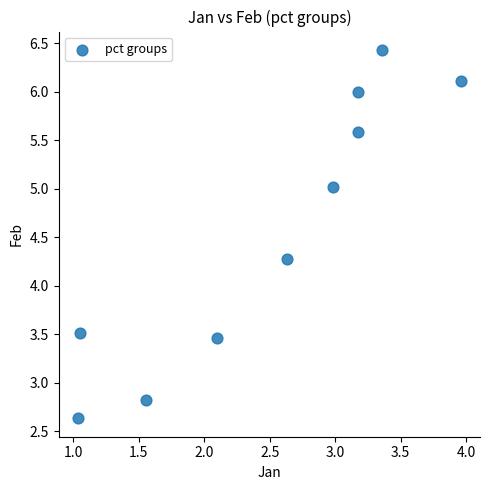

What Y value in the scatter plot is closest to 4?

4.3